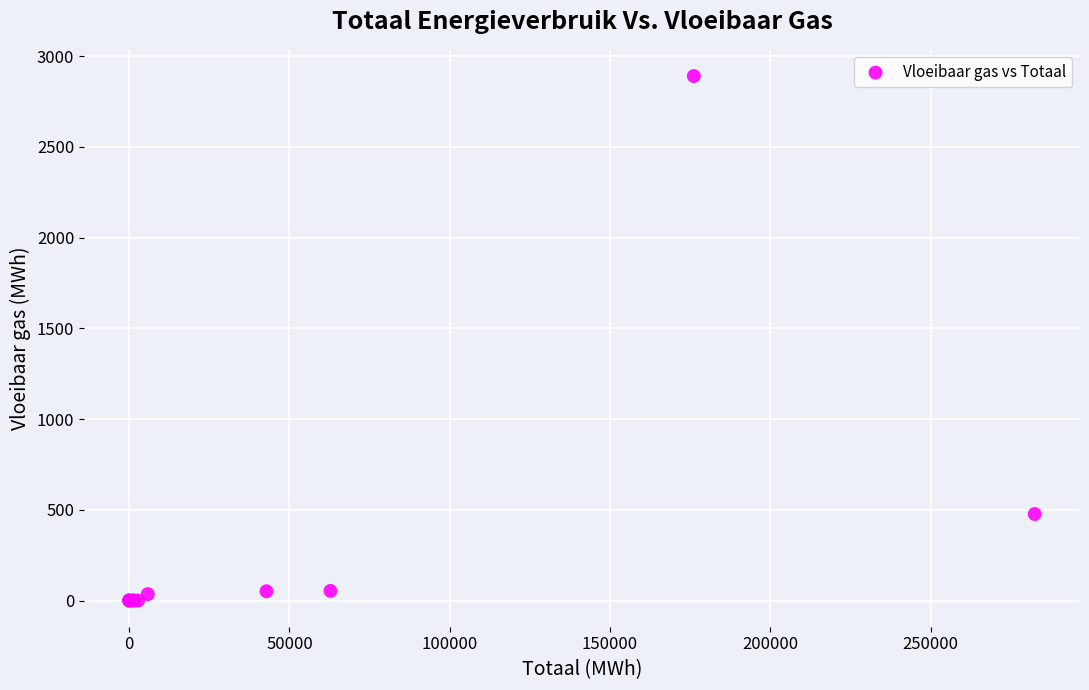

What Y value in the scatter plot is closest to 1445?

476.5